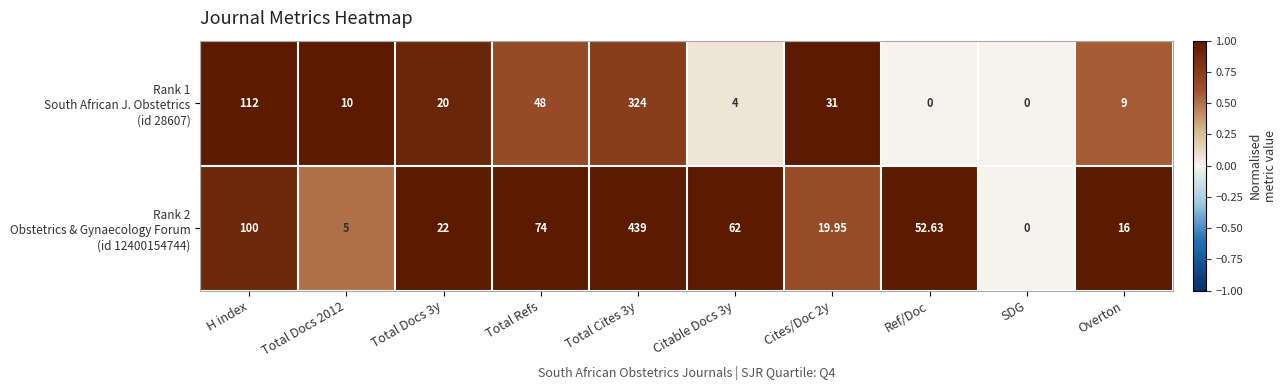

What is the difference between the highest and lowest values at Total Docs 3y?

2.0